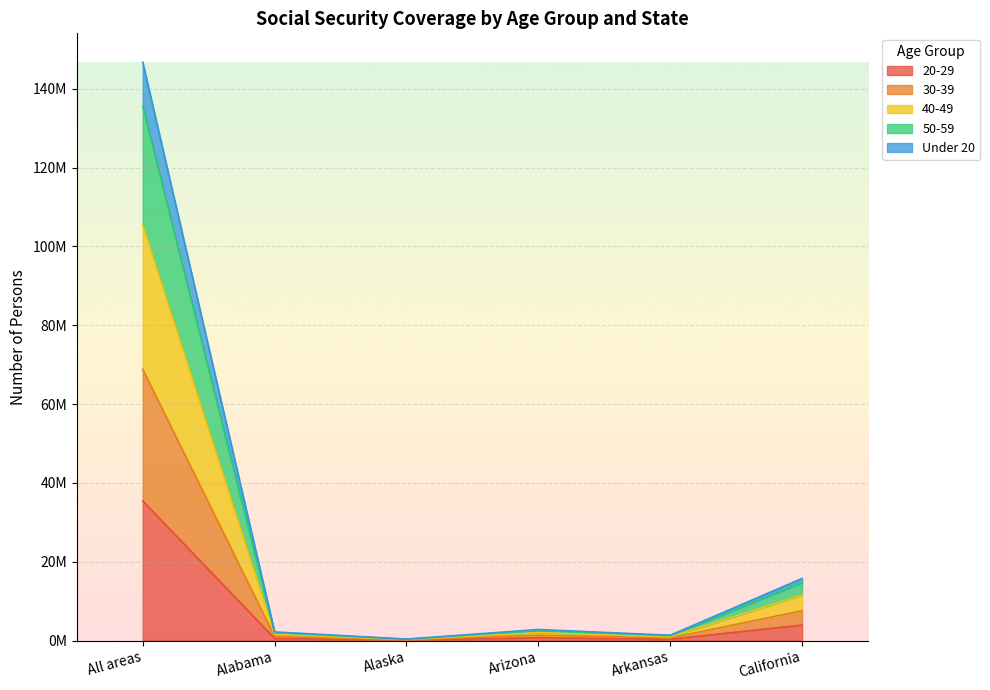

Does the chart display data point markers on the line(s)?

No